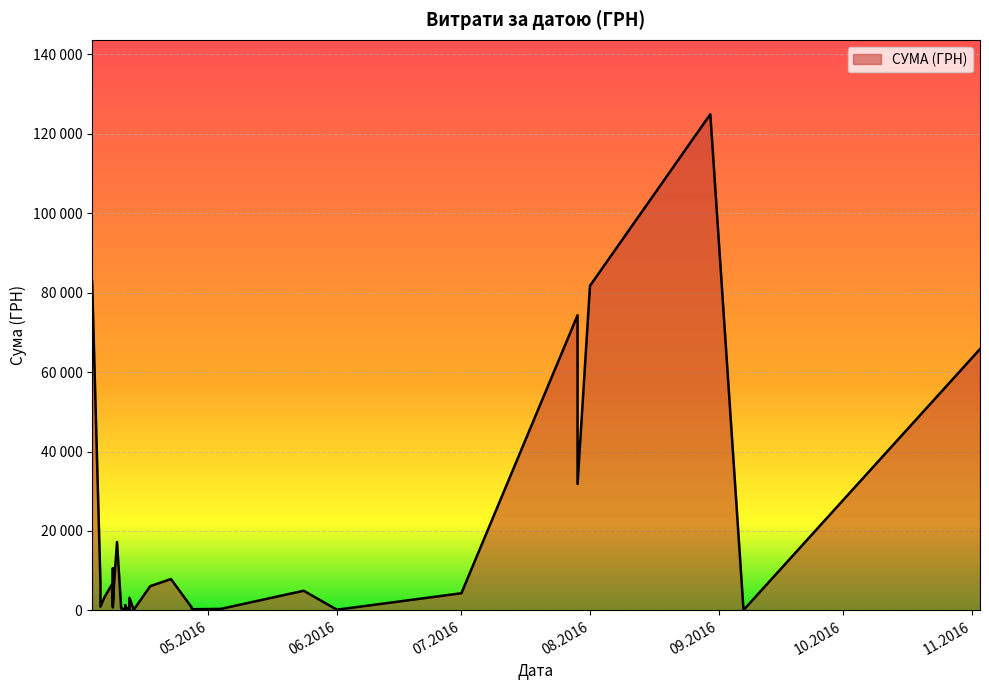

What is the ratio of the value at 08.04.2016 to the value at 12.04.2016?

0.3